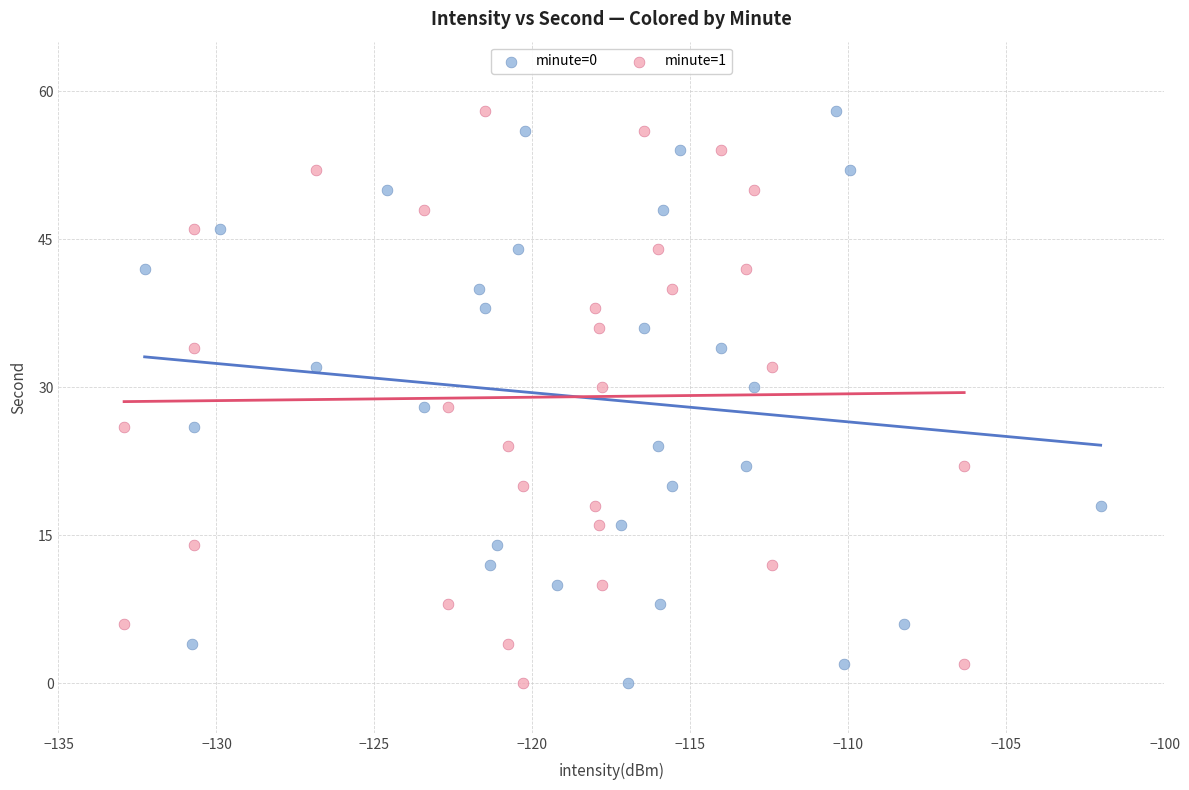

What are all the series names shown in the legend?

minute=0, minute=1